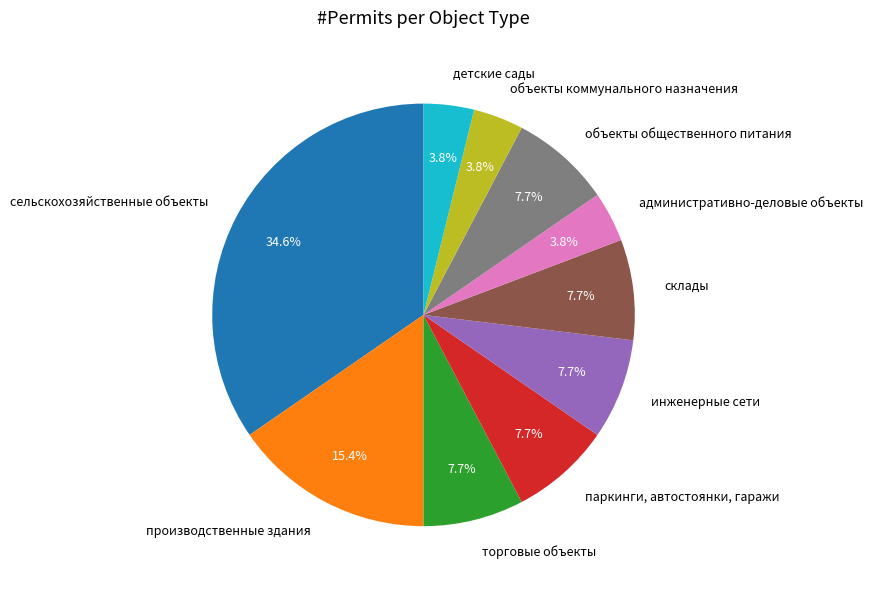

True or false: паркинги, автостоянки, гаражи accounts for 20% of the total.

False